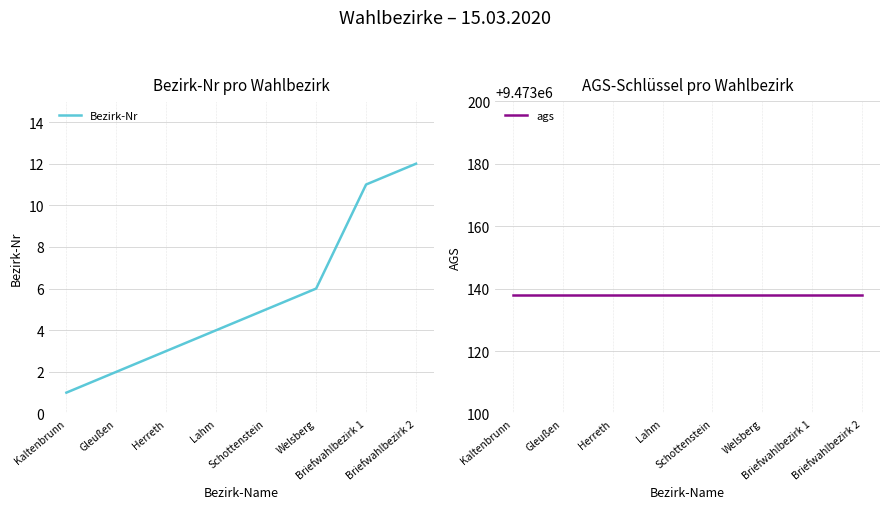

At which label does Bezirk-Nr first exceed 5?

Welsberg